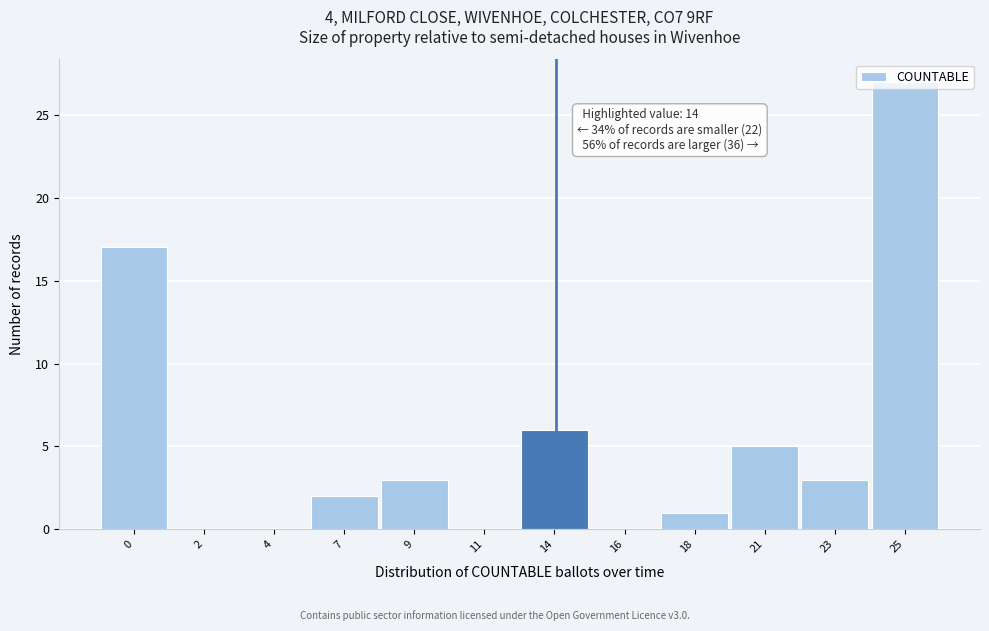

What value does the data have at 9?

3